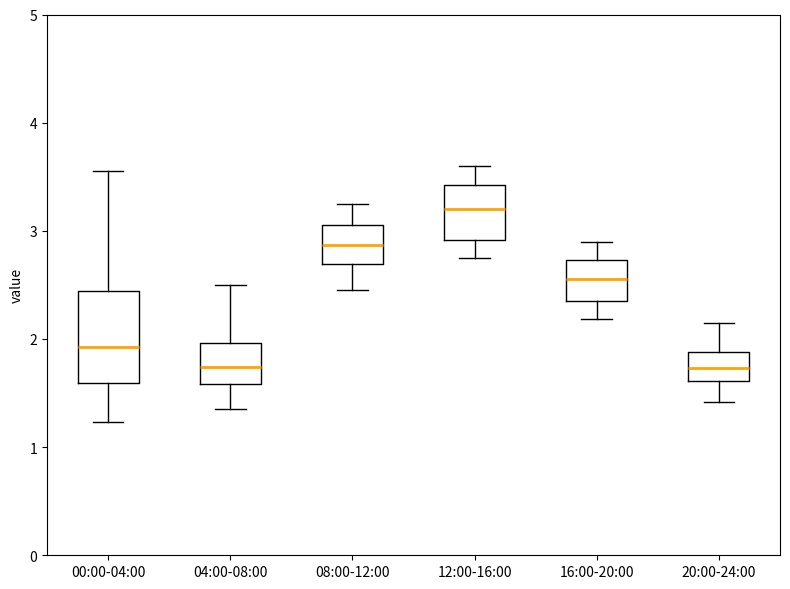

Where does the lower whisker of the box for 16:00-20:00 end on the y-axis? The values are not printed on the chart, so give them approximately, as read against the axis.

2.2